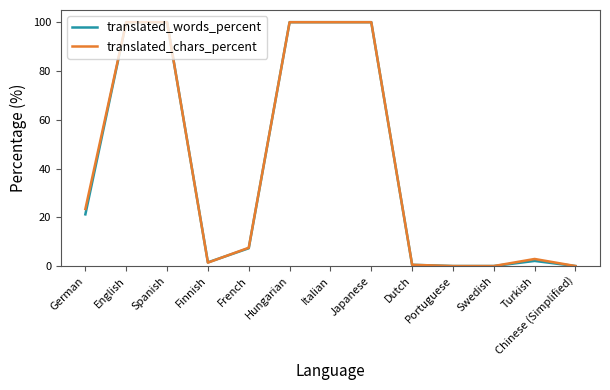

Between German and Japanese, which series saw the biggest shift?

translated_words_percent